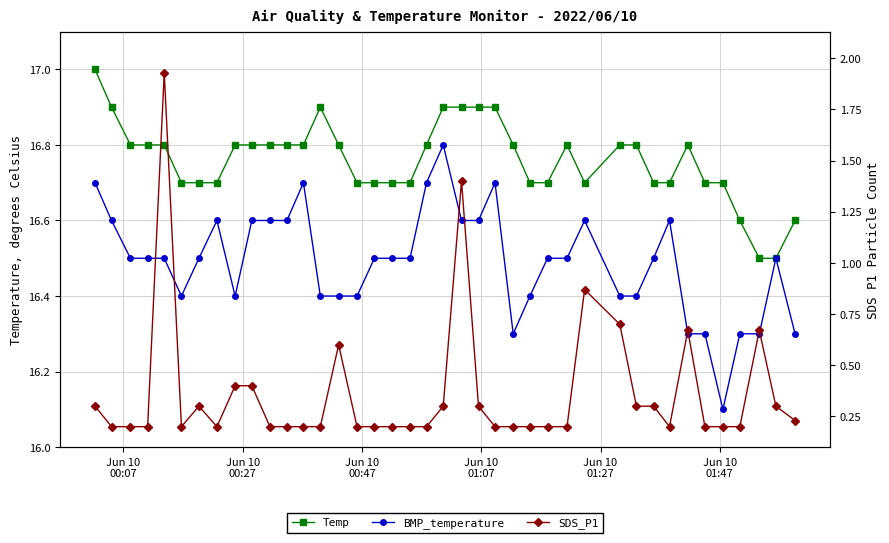

How many interior local peaks does the BMP_temperature series have?

7